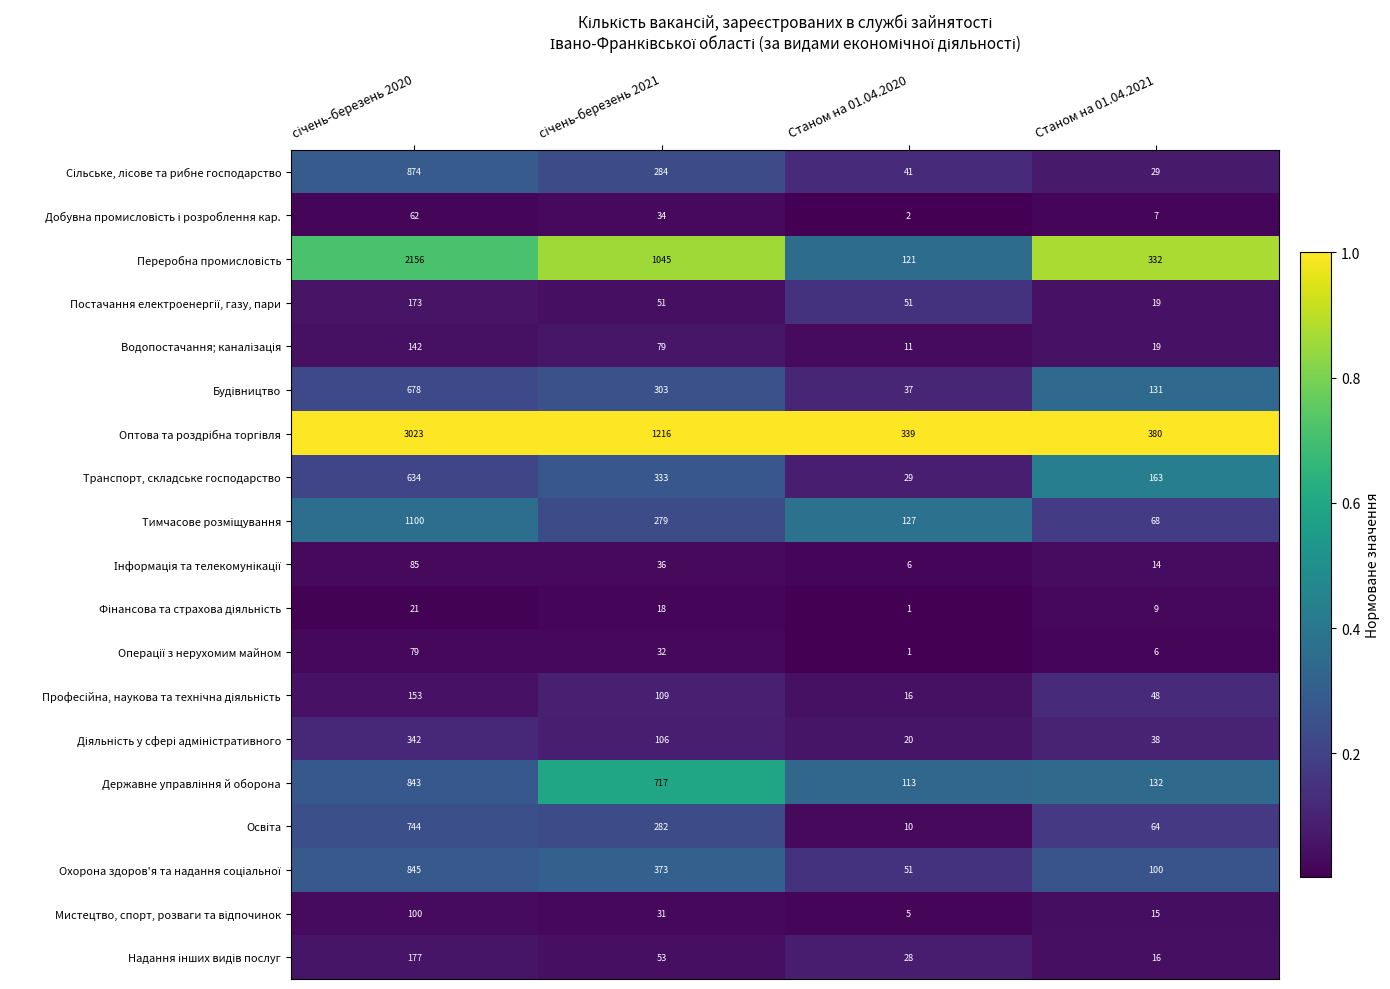

What is the greatest value displayed?

3023